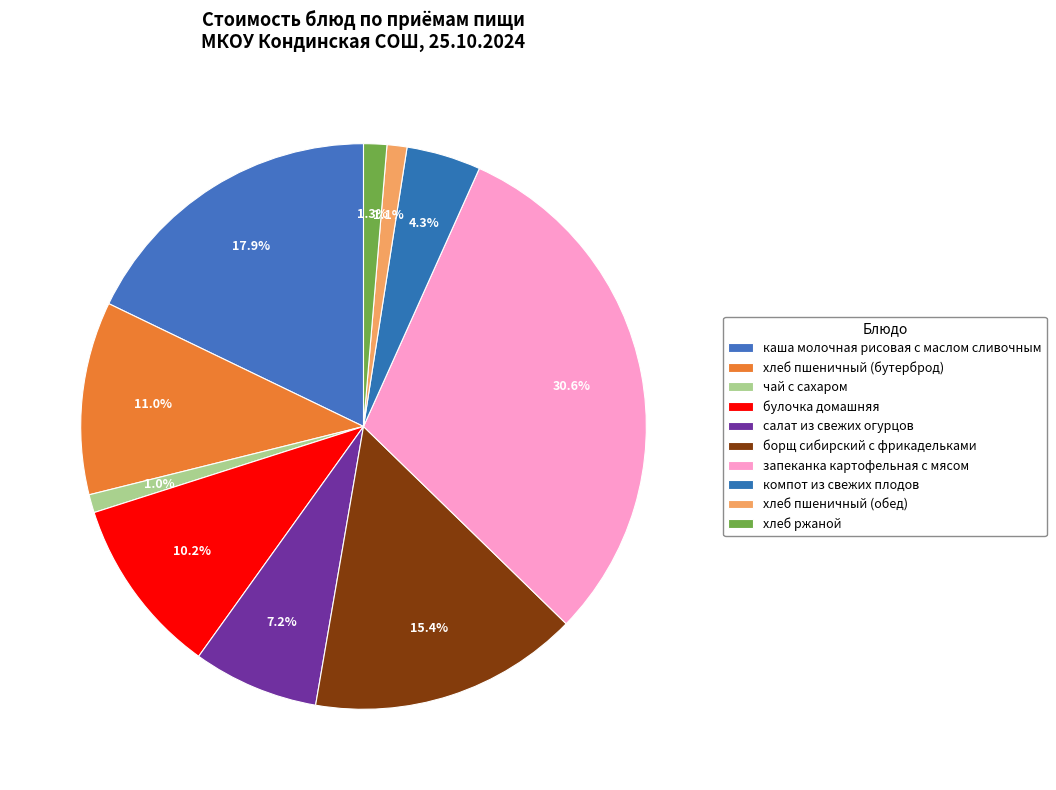

Count the number of slices in the pie.

10